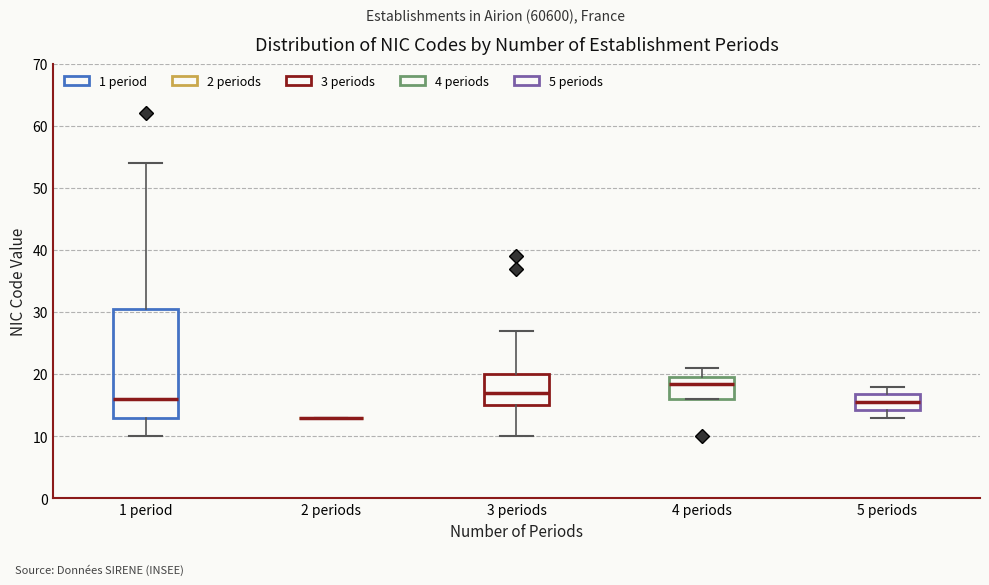

Reading left to right, transcribe this box plot: for each box, give where its median line is, the range the box spans, and where its two whiskers end, as read against the y-axis. The values are not printed on the chart, so give them approximately, as read against the axis.

1 period: median 16, box 13 to 31, whiskers 10 to 54
2 periods: box collapsed to a line at 13, whiskers 13 to 13
3 periods: median 17, box 15 to 20, whiskers 10 to 27
4 periods: median 19, box 16 to 20, whiskers 16 to 21
5 periods: median 16, box 14 to 17, whiskers 13 to 18